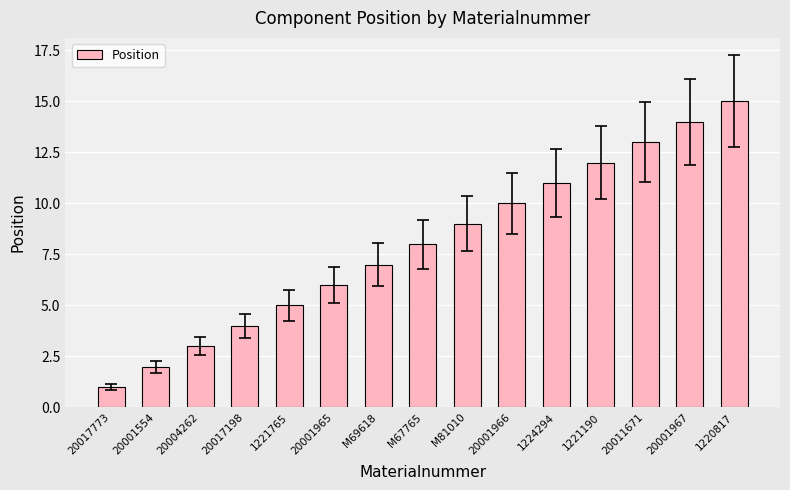

What is the difference between the values at 1221765 and 20001554?

3